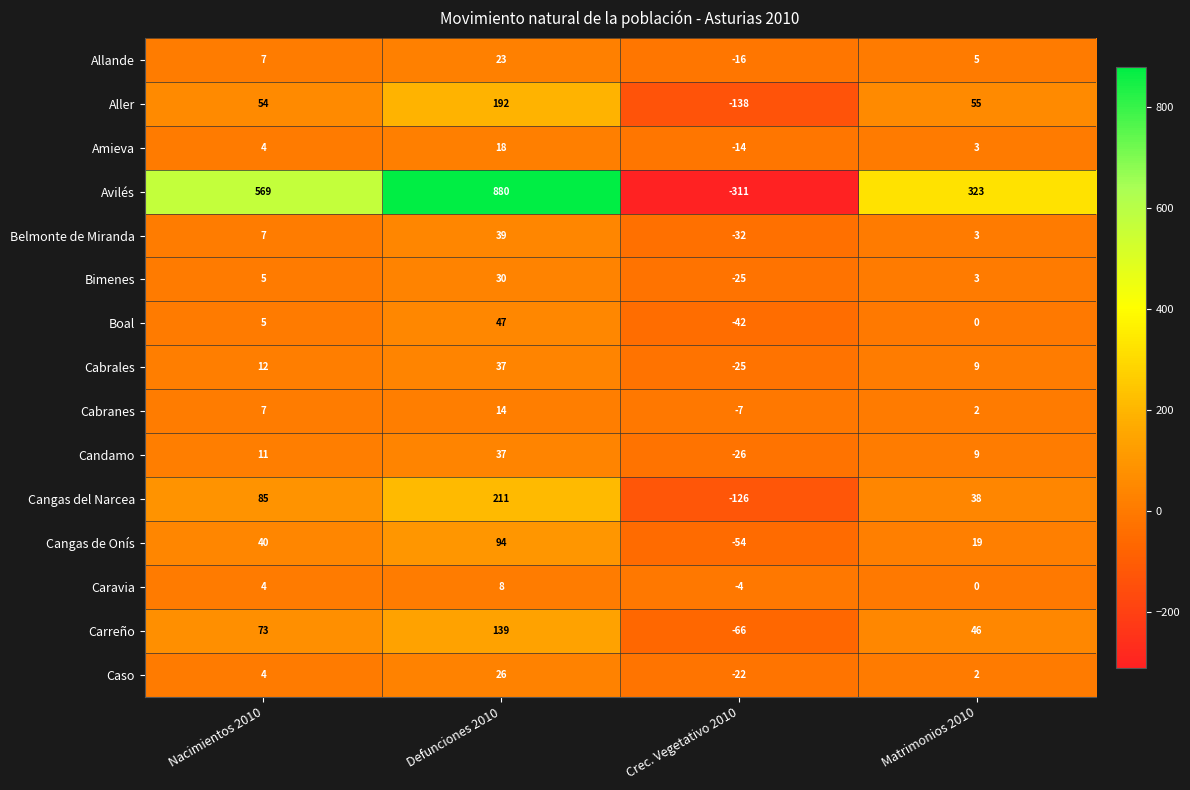

What is the spread (max minus min) of values at Nacimientos 2010?

565